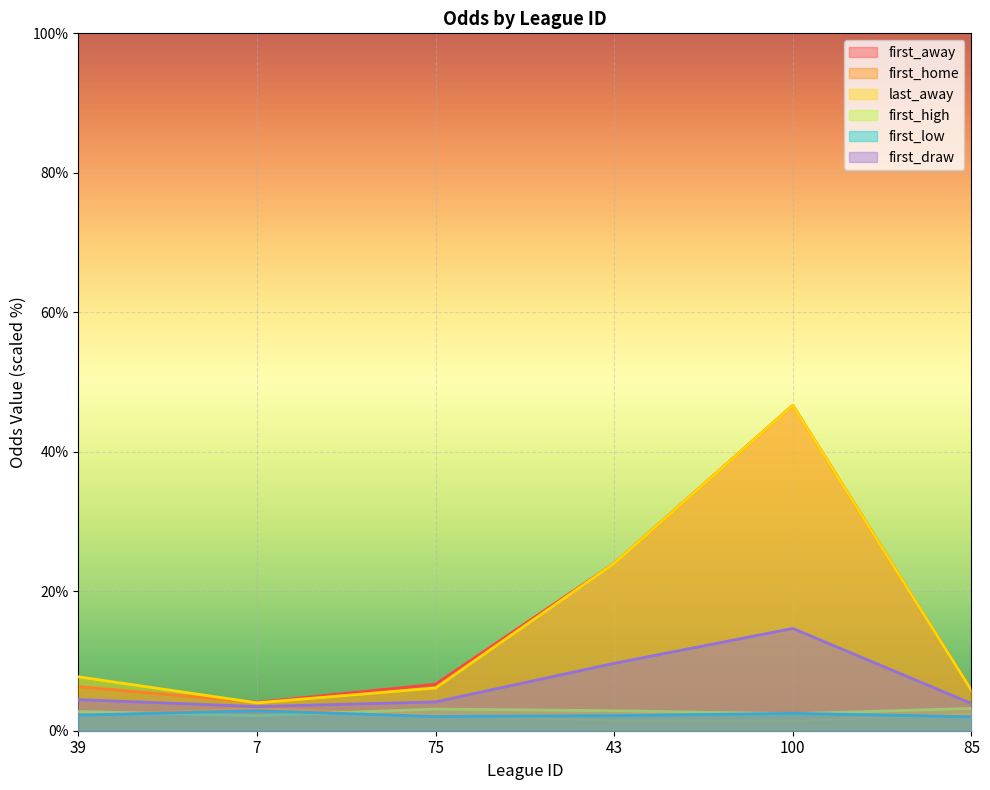

Reading left to right, extract all data points from this chart.

first_away: 6.3	4.1	6.7	24.0	46.7	5.8
first_home: 2.1	3.2	2.2	1.4	1.4	2.4
last_away: 7.7	4.0	6.1	24.0	46.7	5.8
first_high: 2.8	2.2	3.1	2.9	2.4	3.2
first_low: 2.2	2.9	2.0	2.2	2.5	2.0
first_draw: 4.5	3.5	4.1	9.7	14.7	3.9